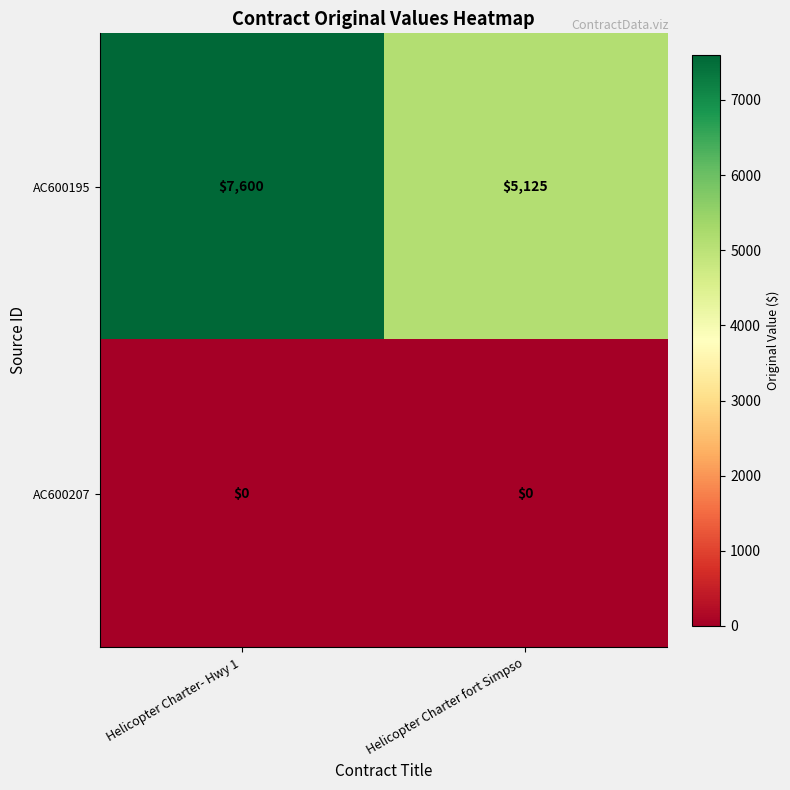

The value of AC600195 at Helicopter Charter fort Simpso is 1892. True or false?

False